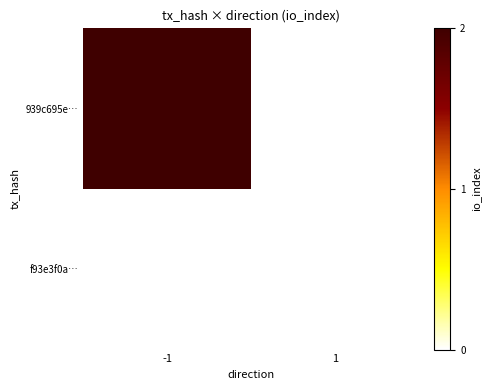

The f93e3f0a… series shows 0.0 at 1. True or false?

True